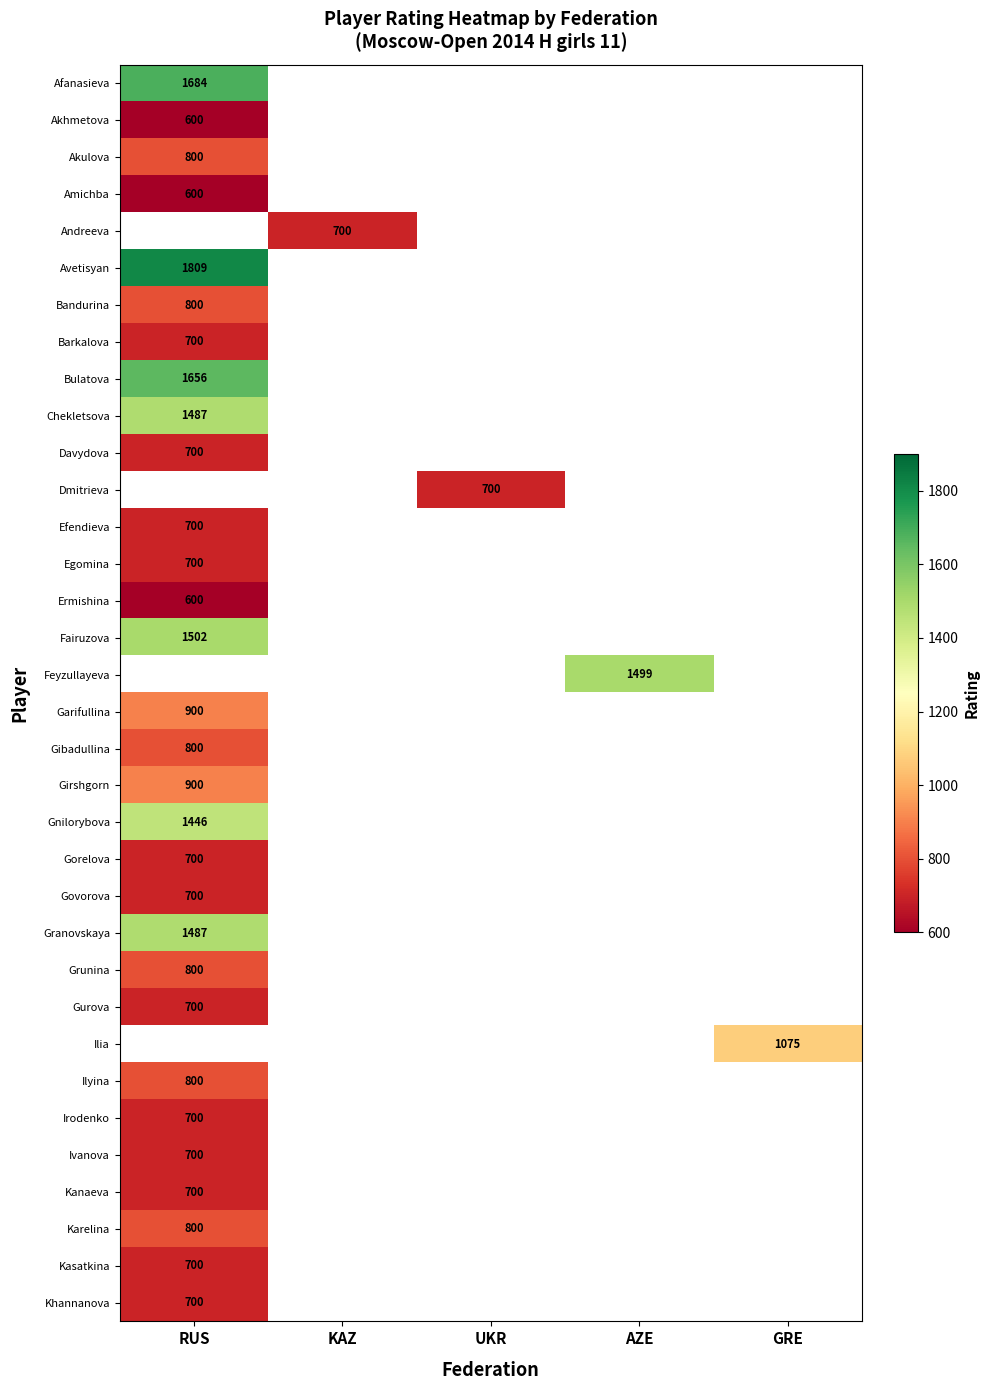

How many categories are shown in the chart?

5